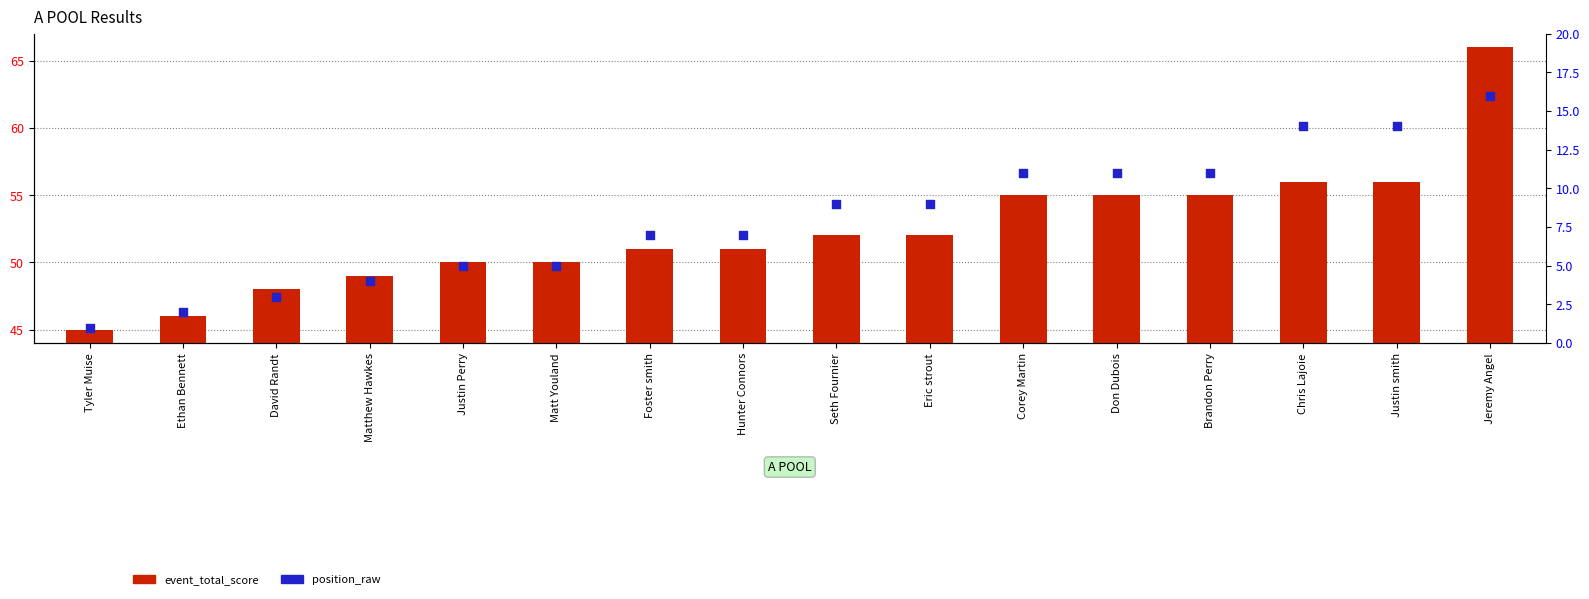

What are all the series names shown in the legend?

event_total_score, position_raw